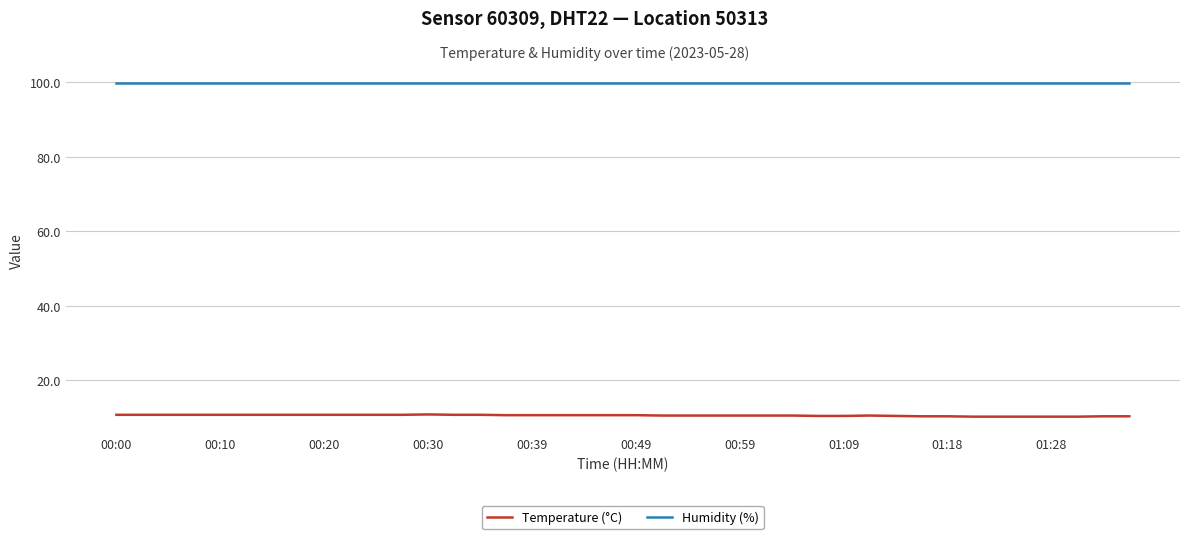

Which series has the widest spread of values?

Temperature (°C)